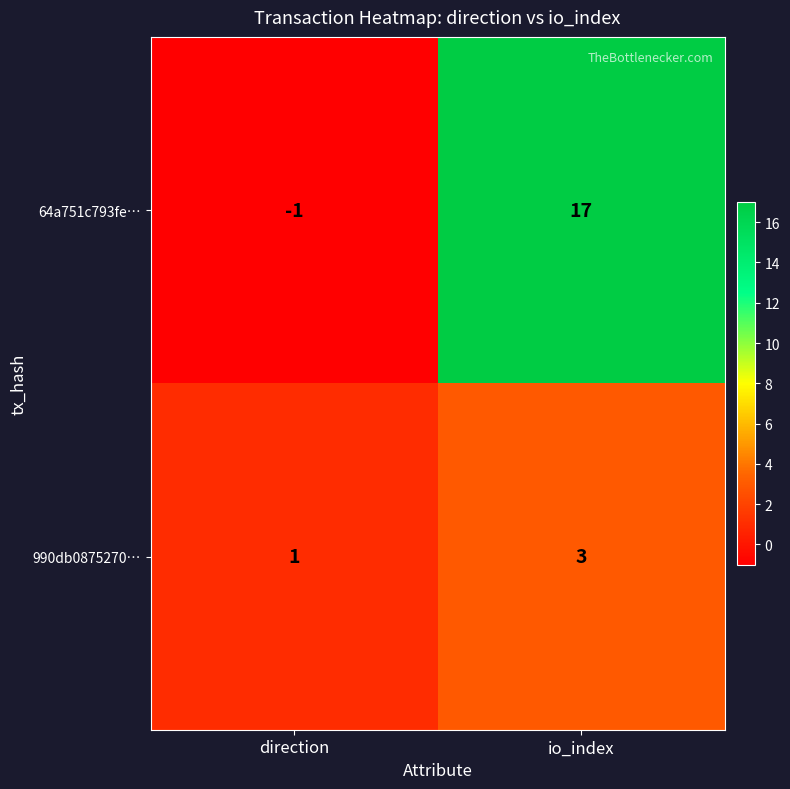

Which series has the largest total across all categories?

64a751c793fe…